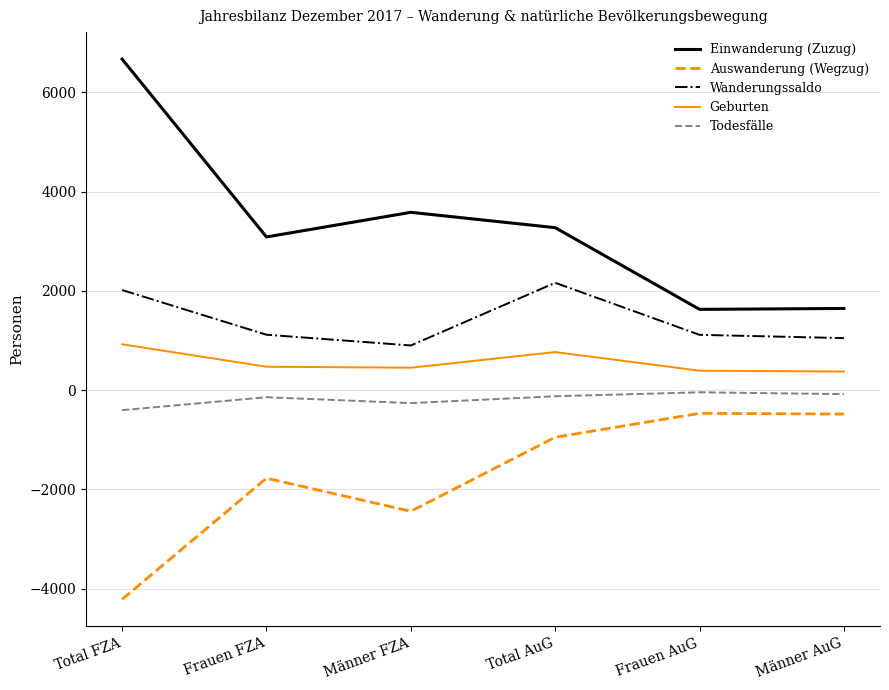

Which series has the widest spread of values?

Einwanderung (Zuzug)